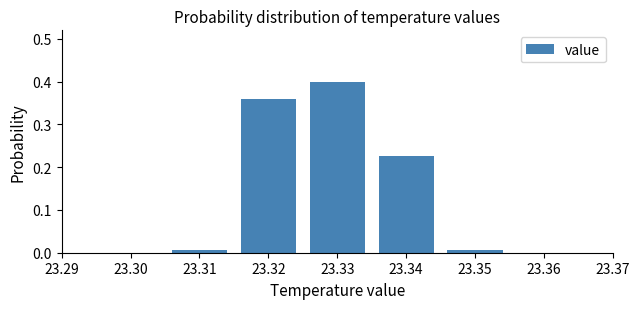

Is it true that the value at 23.33 is 0.4?

True